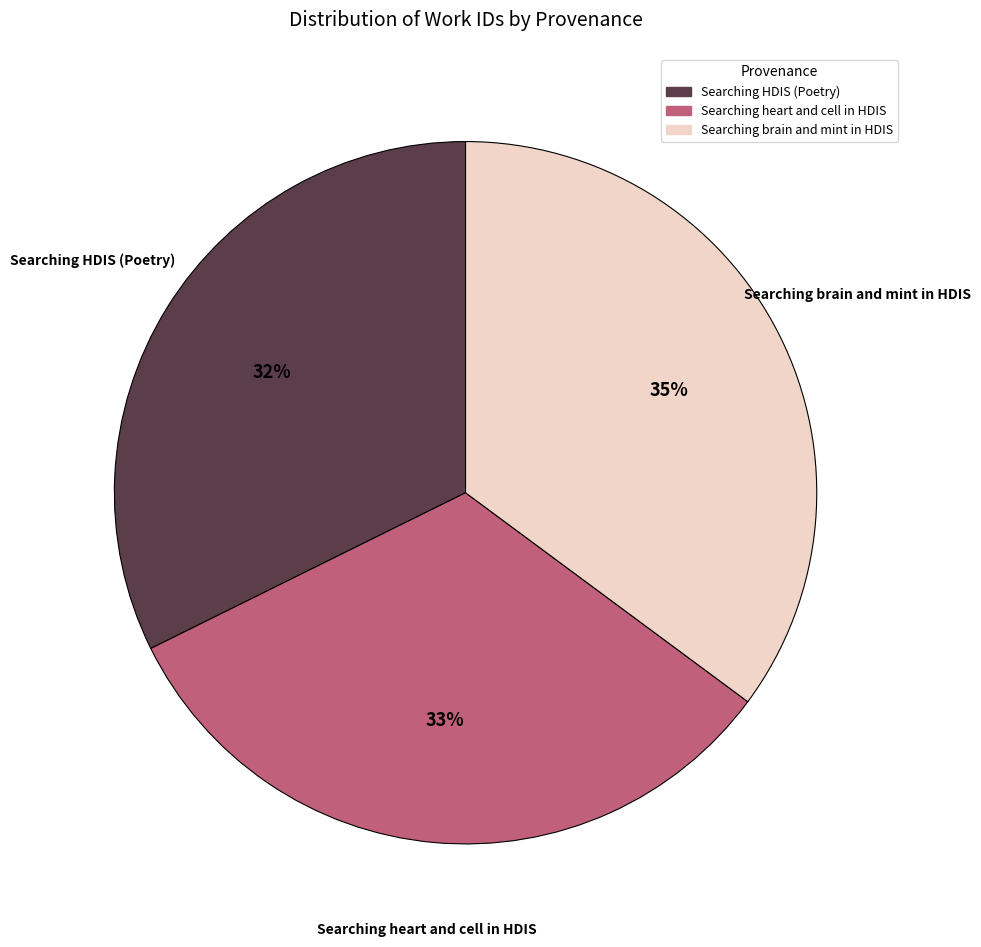

How many slices are in this pie chart?

3